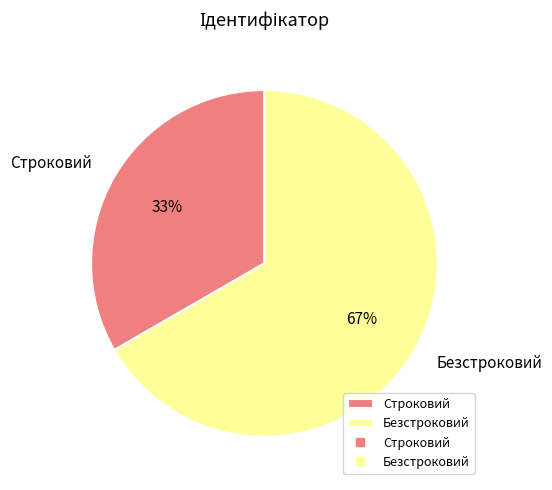

To the nearest percent, what percentage of the pie is Безстроковий?

67%